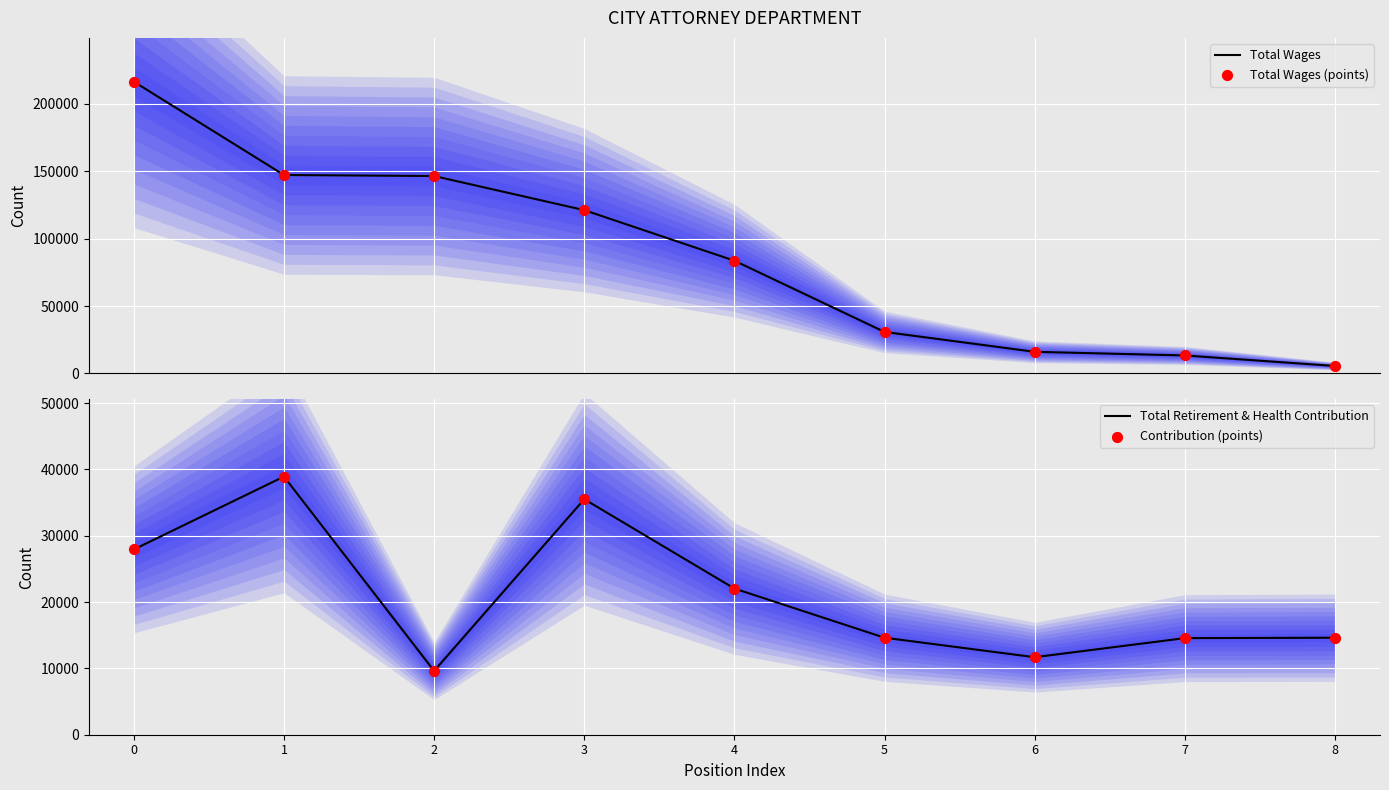

What is the total value across all series at 2?

312202